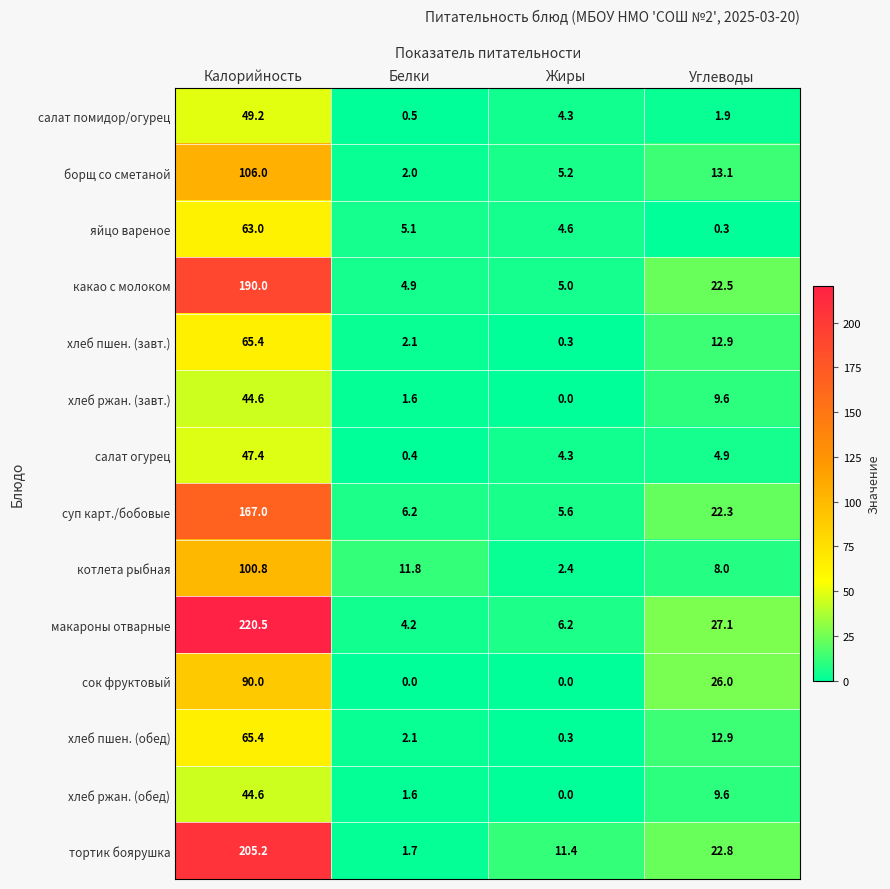

The хлеб пшен. (обед) series shows 0.3 at Жиры. True or false?

True